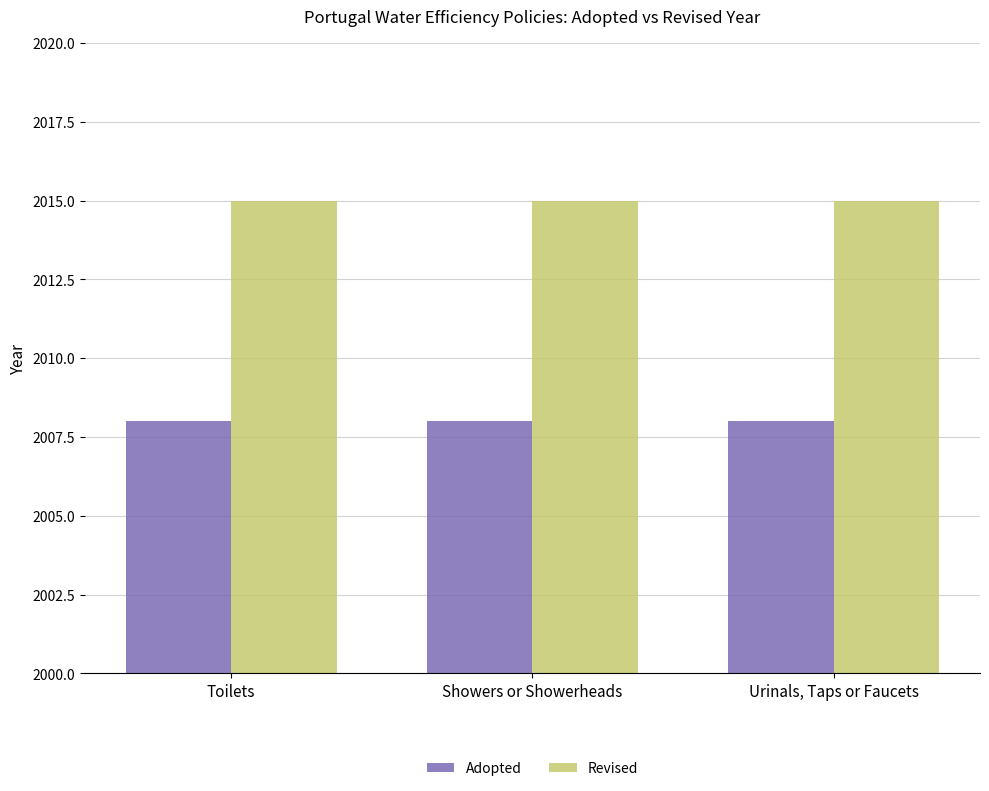

The value of Adopted at Showers or Showerheads is 2008. True or false?

True